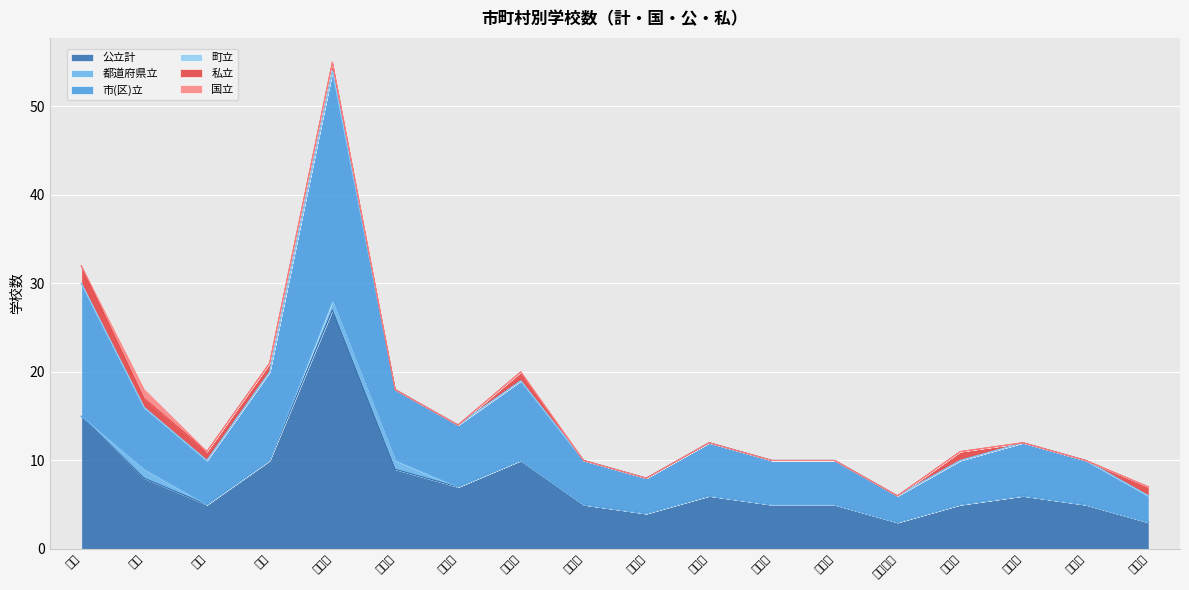

True or false: 私立 has more than 2 points higher than both neighbors.

False